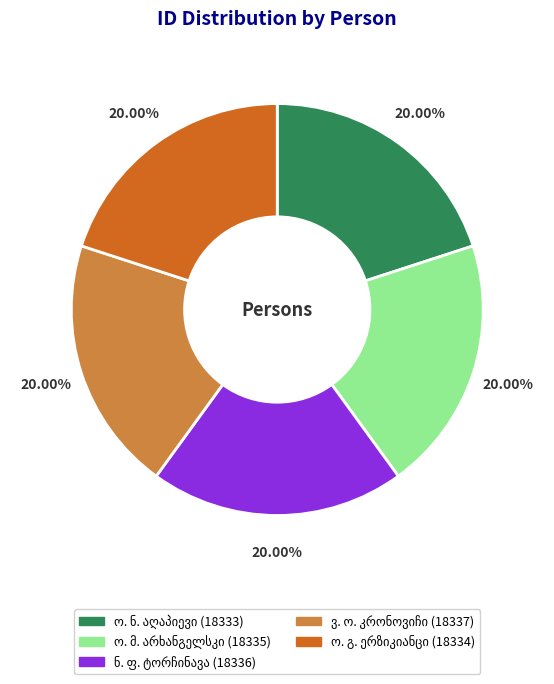

Is there a majority slice in this chart?

No